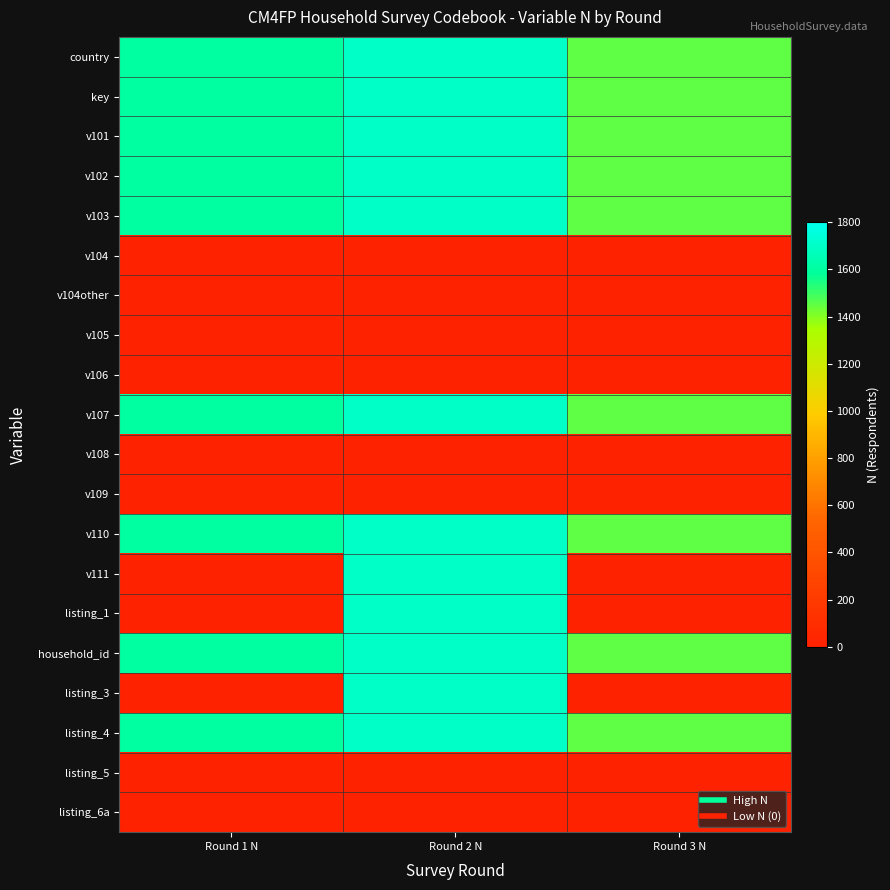

List the series in order of their peak value, lowest first.

v104, v104other, v105, v106, v108, v109, listing_5, listing_6a, country, key, v101, v102, v103, v107, v110, v111, listing_1, household_id, listing_3, listing_4